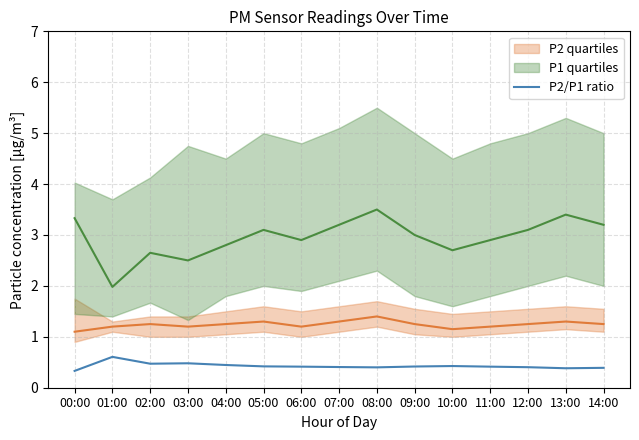

What is the label of the 8th point from the right?

07:00